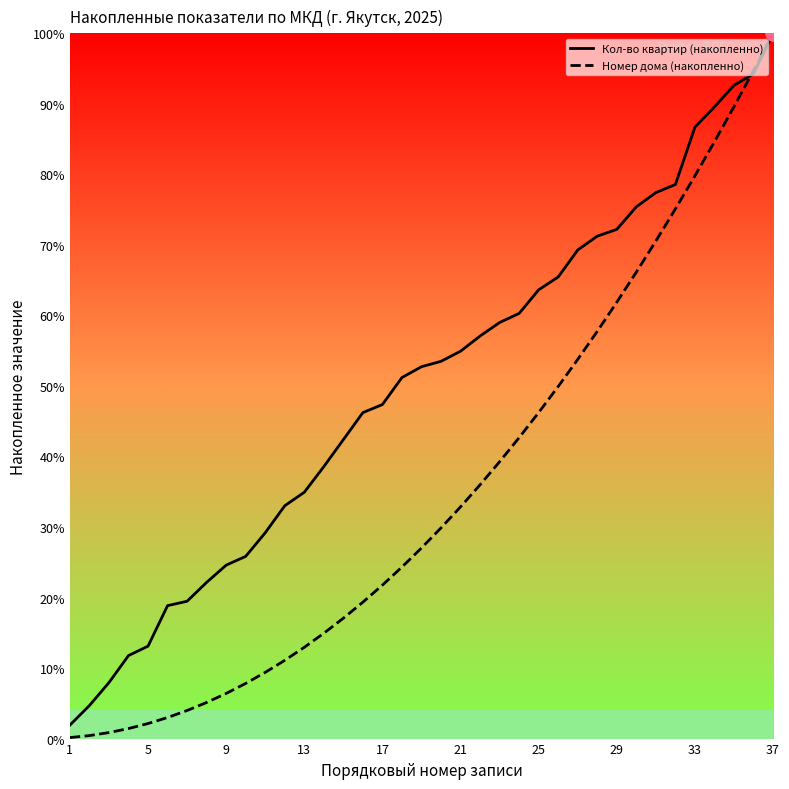

At which category is the sum across all series the highest?

37